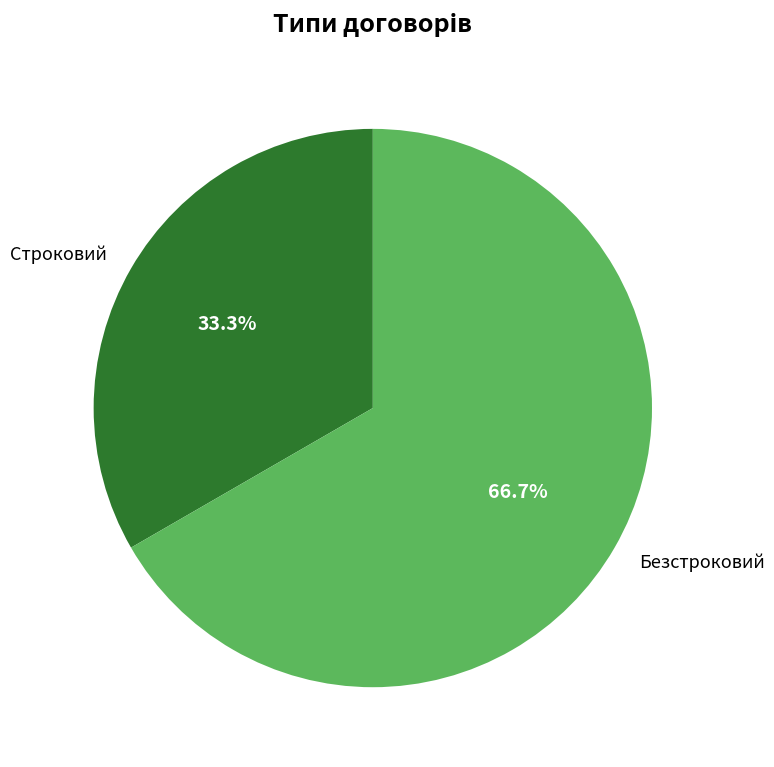

Which slice is the smallest?

Строковий